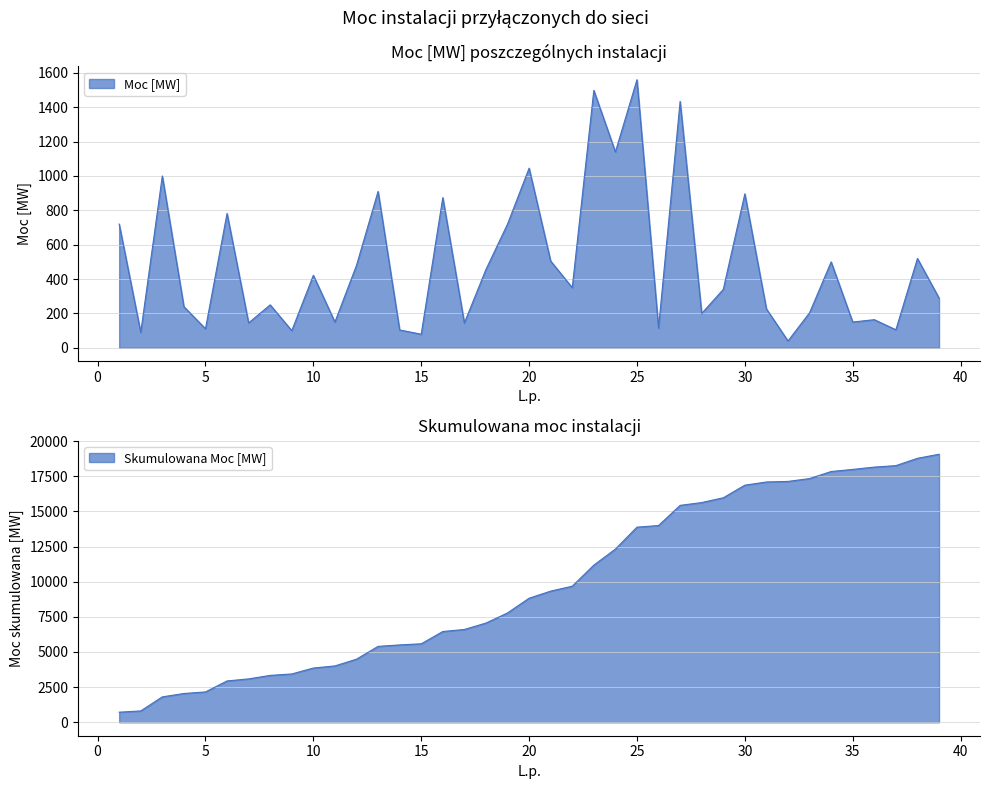

Is it true that Moc [MW] (numeric) equals 835.3 at 34?

False